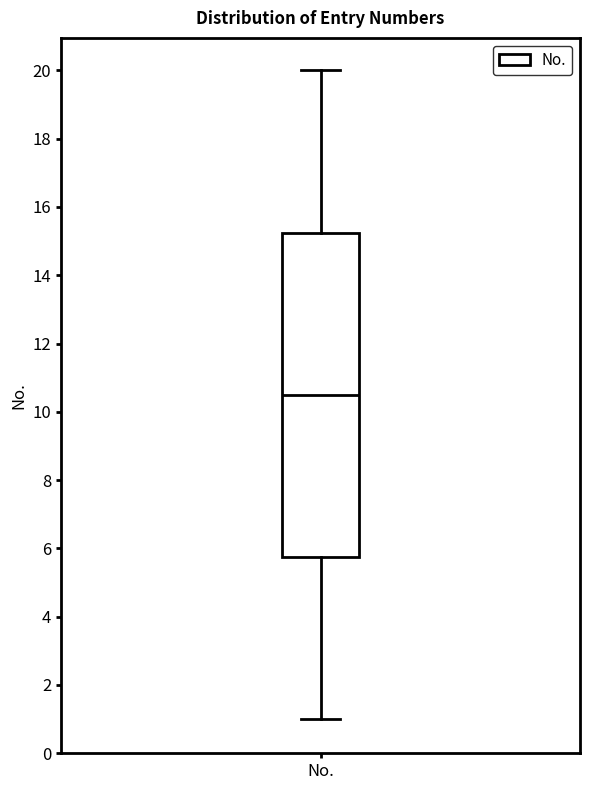

Transcribe this box plot: give where the median line is, the range the box spans, and where the two whiskers end, as read against the y-axis. The values are not printed on the chart, so give them approximately, as read against the axis.

median 10.6, box 5.8 to 15.2, whiskers 1.0 to 20.0